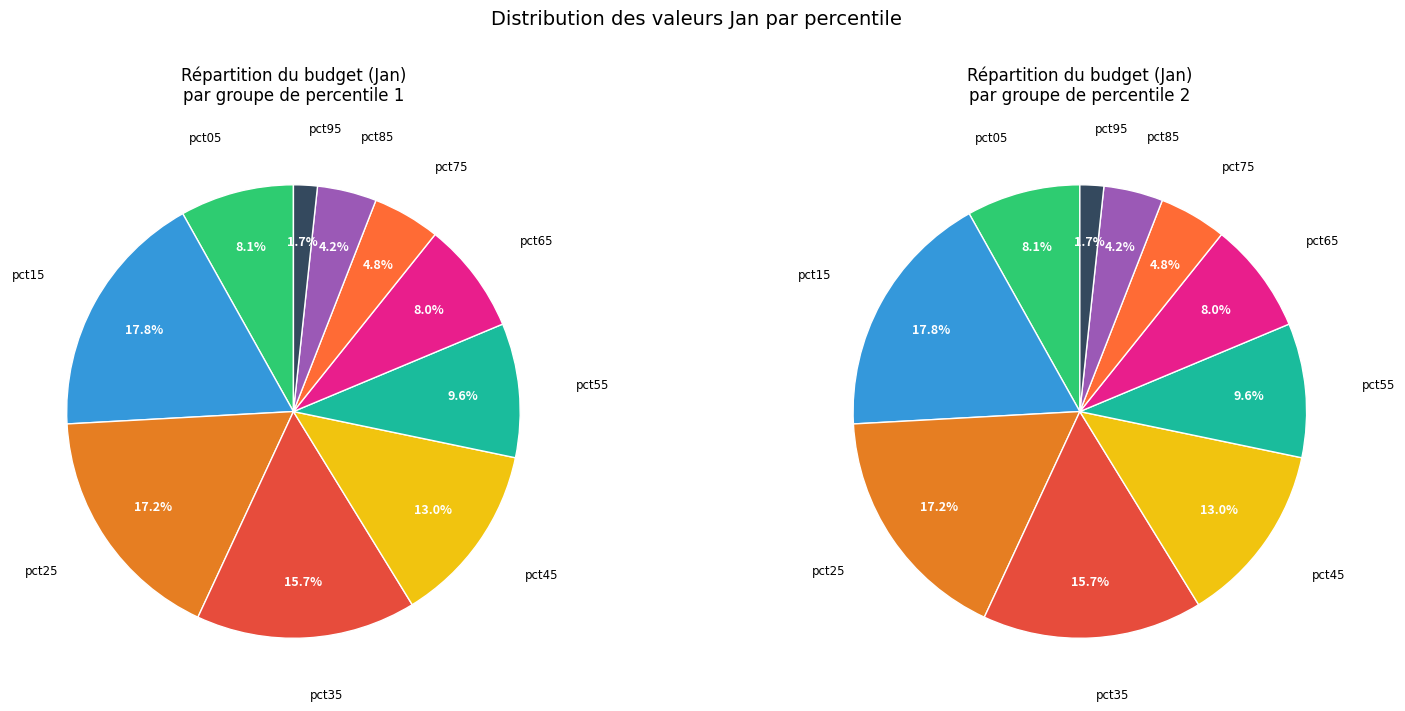

To the nearest percent, what percentage of the pie is pct05?

8%